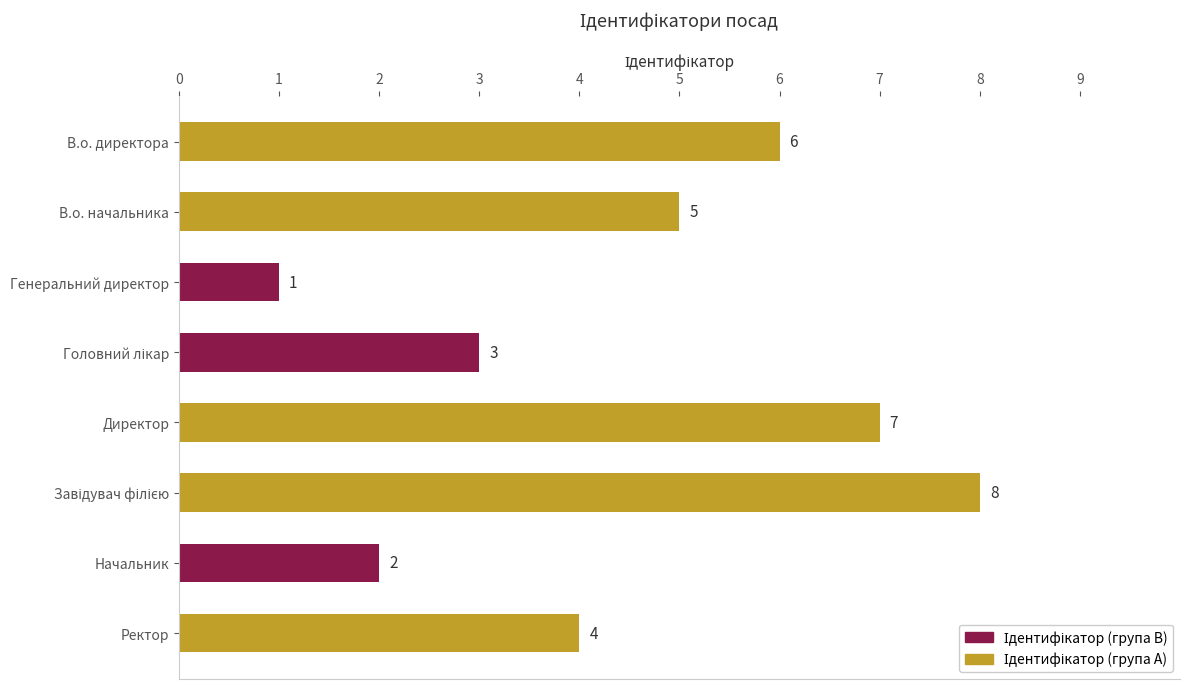

What is the smallest value displayed?

1